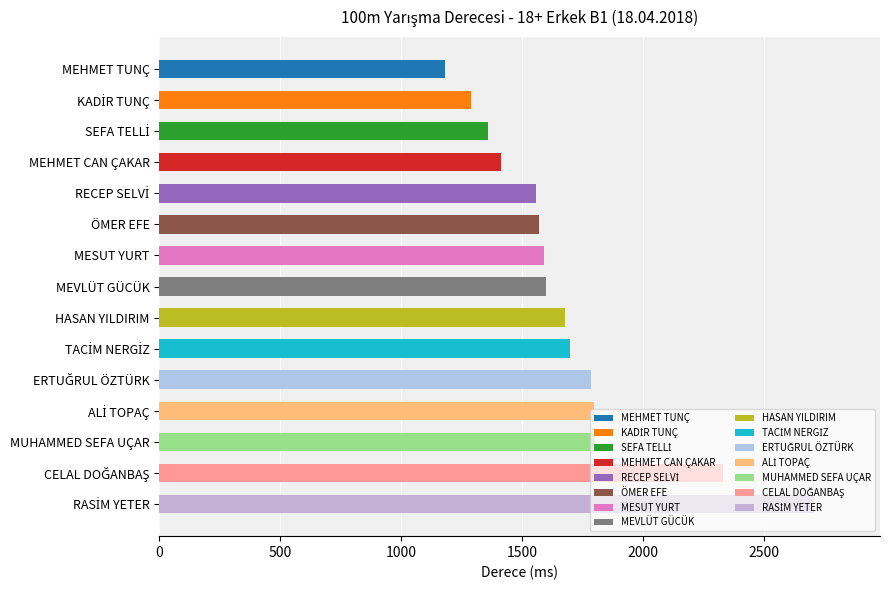

The value at MEHMET CAN ÇAKAR is 375. True or false?

False